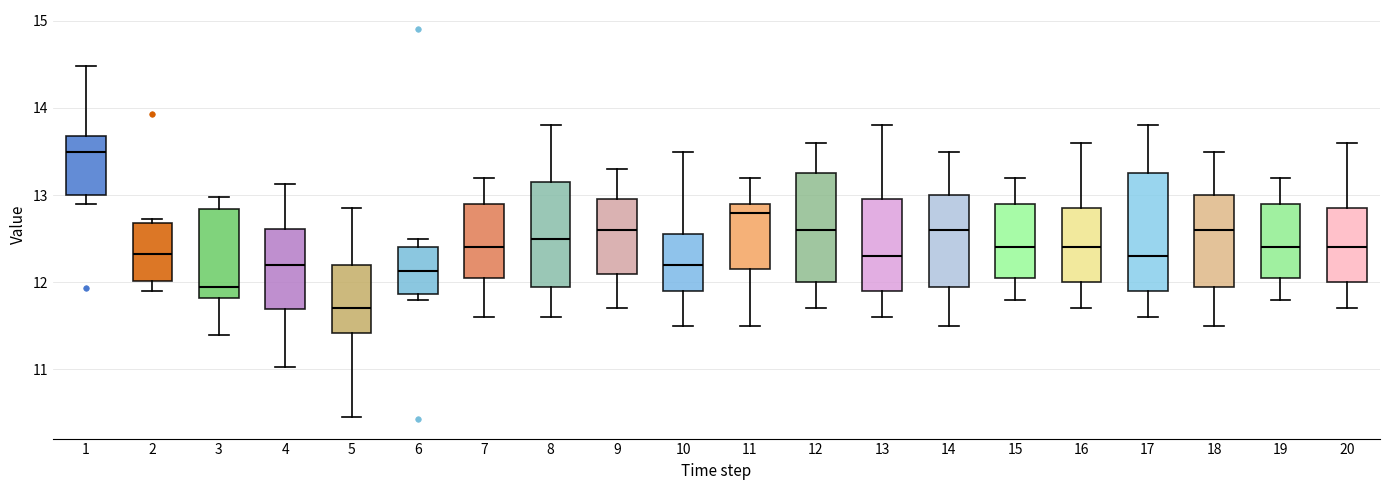

Reading left to right, transcribe this box plot: for each box, give where its median line is, the range the box spans, and where its two whiskers end, as read against the y-axis. The values are not printed on the chart, so give them approximately, as read against the axis.

1: median 13.5, box 13.0 to 13.7, whiskers 12.9 to 14.5
2: median 12.3, box 12.0 to 12.7, whiskers 11.9 to 12.7 (just above the box's upper edge)
3: median 12.0, box 11.8 to 12.8, whiskers 11.4 to 13.0
4: median 12.2, box 11.7 to 12.6, whiskers 11.0 to 13.1
5: median 11.7, box 11.4 to 12.2, whiskers 10.5 to 12.9
6: median 12.1, box 11.9 to 12.4, whiskers 11.8 to 12.5
7: median 12.4, box 12.1 to 12.9, whiskers 11.6 to 13.2
8: median 12.5, box 12.0 to 13.2, whiskers 11.6 to 13.8
9: median 12.6, box 12.1 to 13.0, whiskers 11.7 to 13.3
10: median 12.2, box 11.9 to 12.6, whiskers 11.5 to 13.5
11: median 12.8, box 12.2 to 12.9, whiskers 11.5 to 13.2
12: median 12.6, box 12.0 to 13.3, whiskers 11.7 to 13.6
13: median 12.3, box 11.9 to 13.0, whiskers 11.6 to 13.8
14: median 12.6, box 12.0 to 13.0, whiskers 11.5 to 13.5
15: median 12.4, box 12.1 to 12.9, whiskers 11.8 to 13.2
16: median 12.4, box 12.0 to 12.9, whiskers 11.7 to 13.6
17: median 12.3, box 11.9 to 13.3, whiskers 11.6 to 13.8
18: median 12.6, box 12.0 to 13.0, whiskers 11.5 to 13.5
19: median 12.4, box 12.1 to 12.9, whiskers 11.8 to 13.2
20: median 12.4, box 12.0 to 12.9, whiskers 11.7 to 13.6